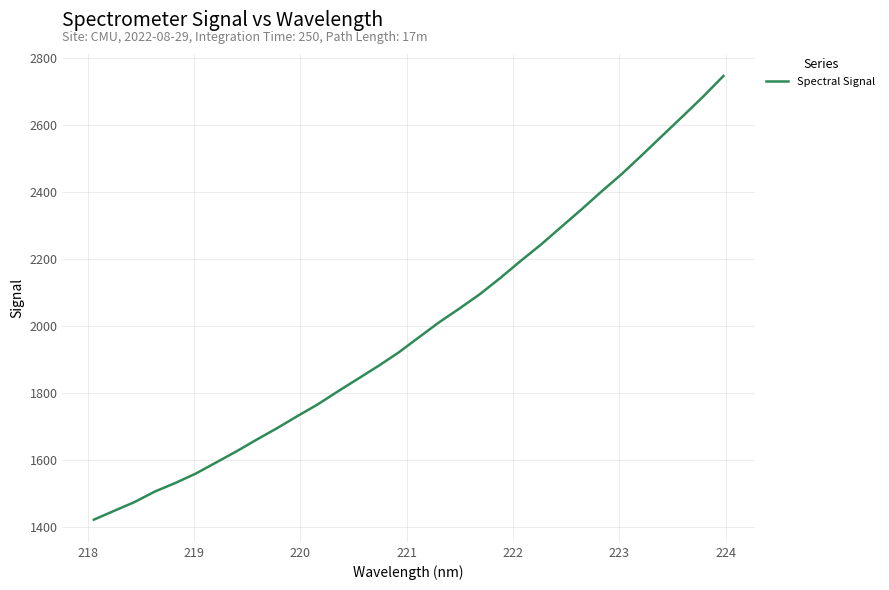

What is the difference between the maximum and minimum values?

1323.9